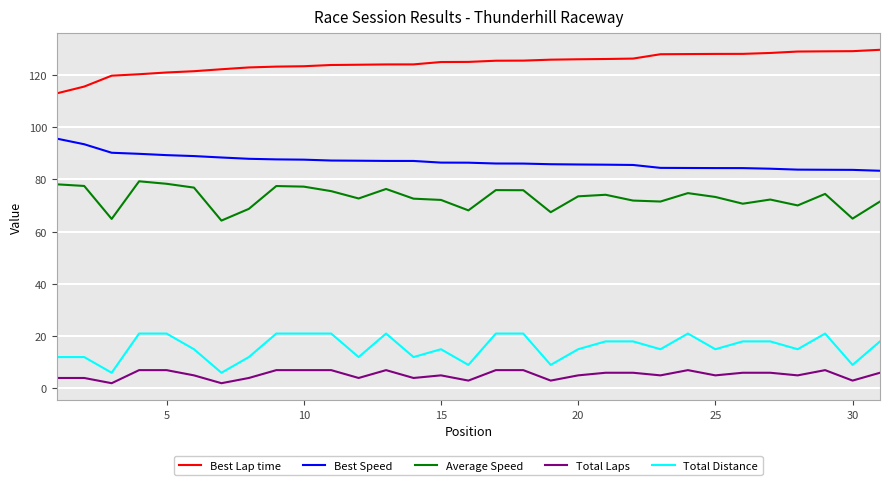

What is the lowest value of the Best Lap time series?

112.9